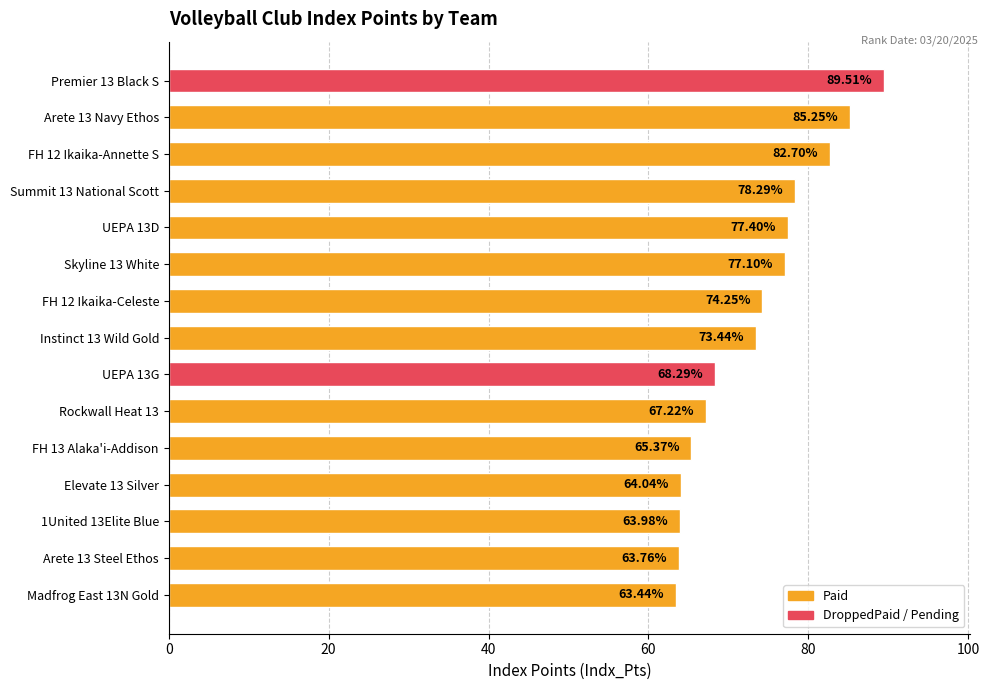

List the labels in order of value, smallest first.

Madfrog East 13N Gold, Arete 13 Steel Ethos, 1United 13Elite Blue, Elevate 13 Silver, FH 13 Alaka'i-Addison, Rockwall Heat 13, UEPA 13G, Instinct 13 Wild Gold, FH 12 Ikaika-Celeste, Skyline 13 White, UEPA 13D, Summit 13 National Scott, FH 12 Ikaika-Annette S, Arete 13 Navy Ethos, Premier 13 Black S